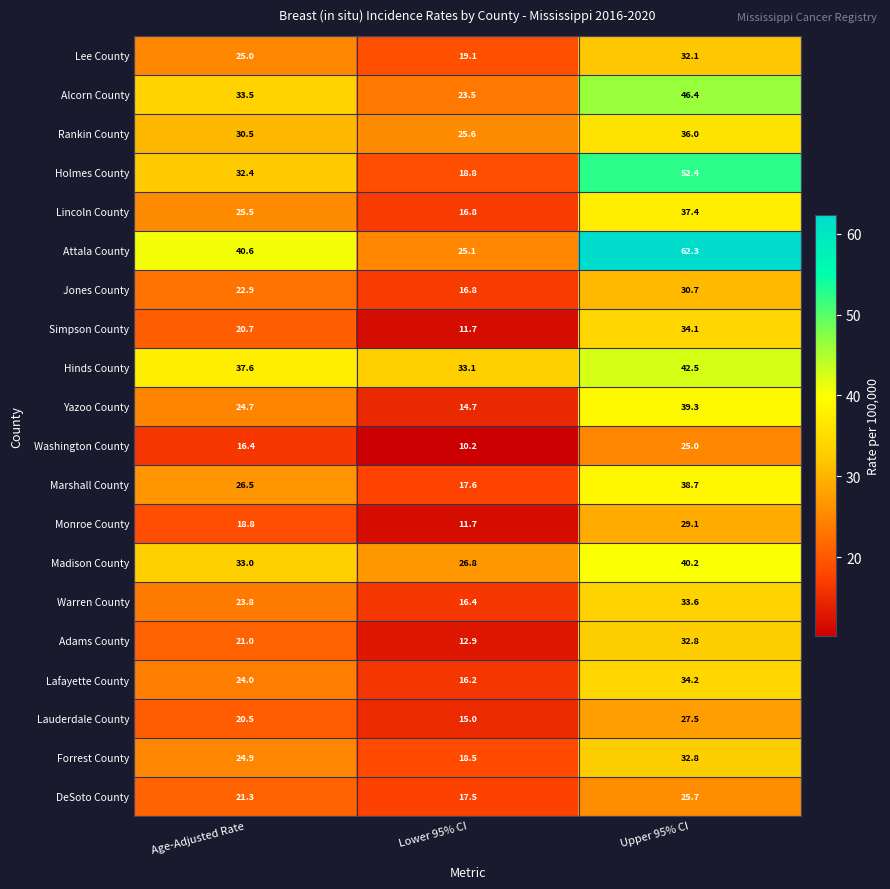

Where is Lafayette County nearest to the value 25?

Age-Adjusted Rate